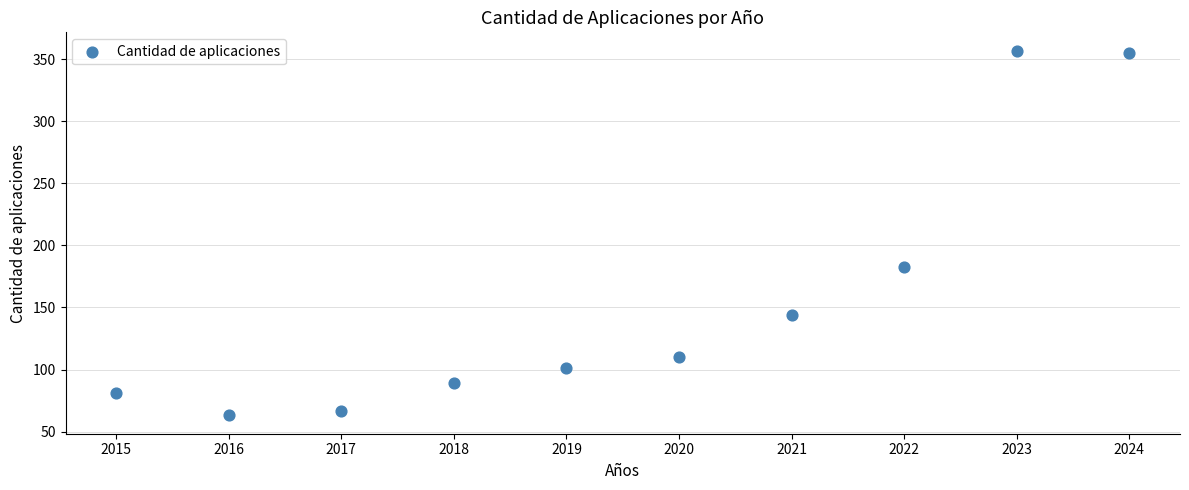

What is the average X value?

2020